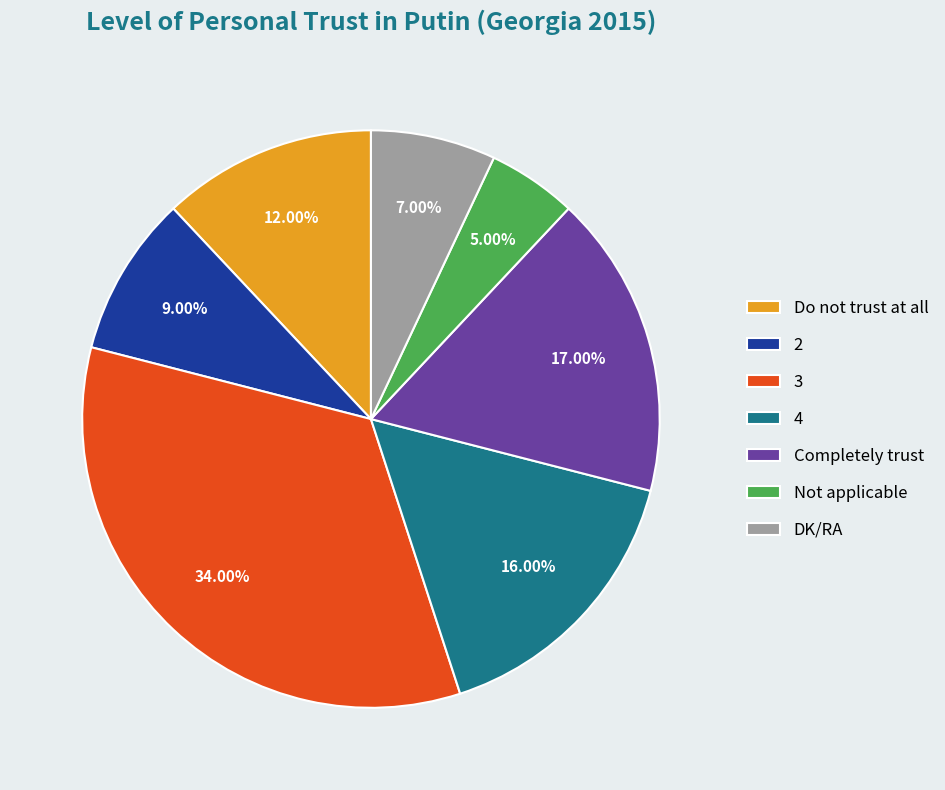

What percentage is the 3 slice, to the nearest percent?

34%